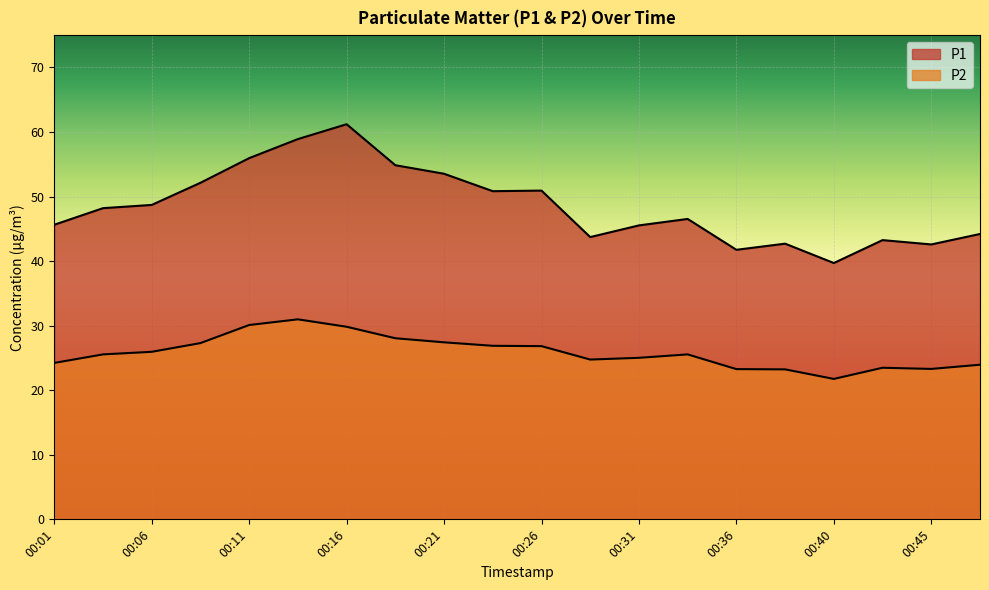

True or false: P2 and P1 cross at least once.

False